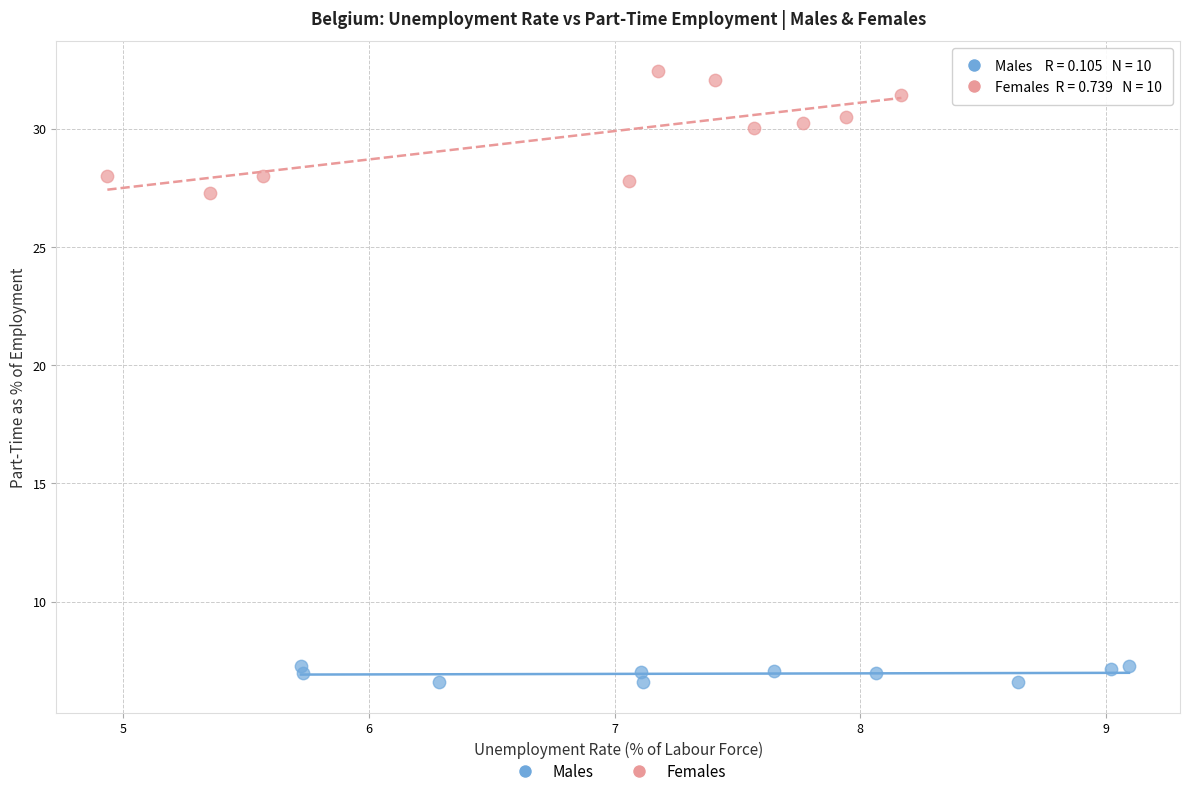

Which series reaches the minimum Y coordinate?

Males